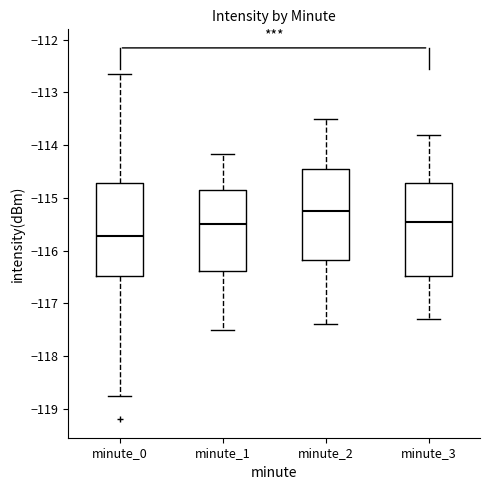

Where is the upper edge of the box for minute_3 on the y-axis? The values are not printed on the chart, so give them approximately, as read against the axis.

-114.7